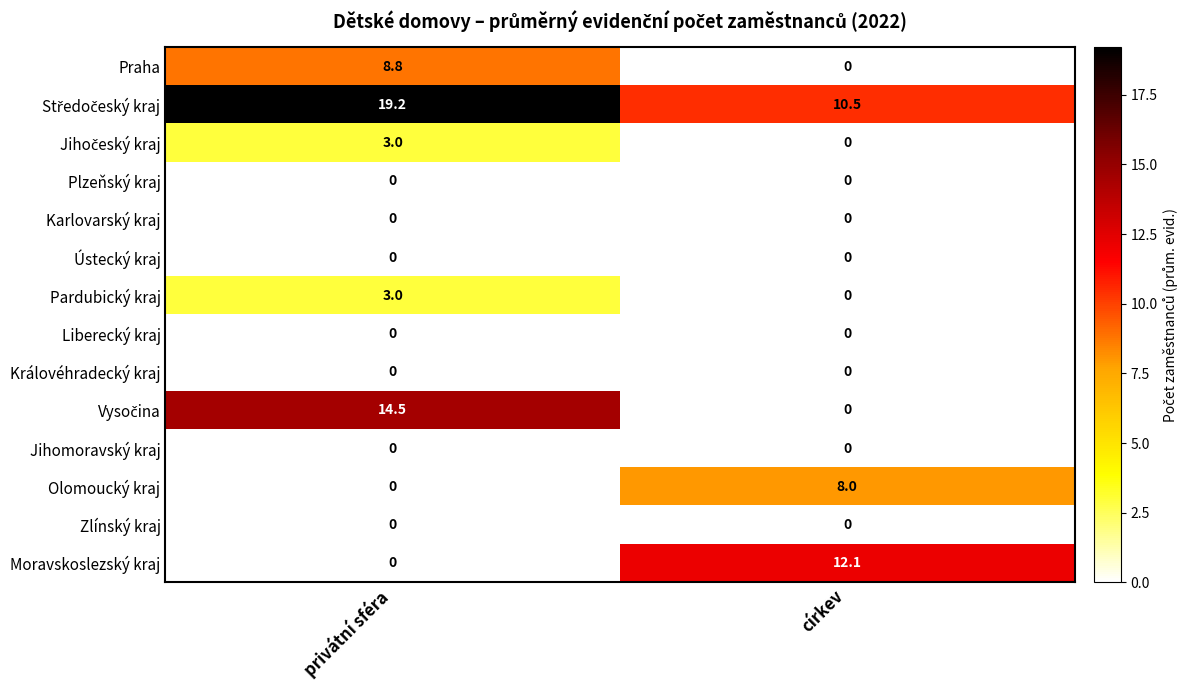

How many data points does each series have?

2